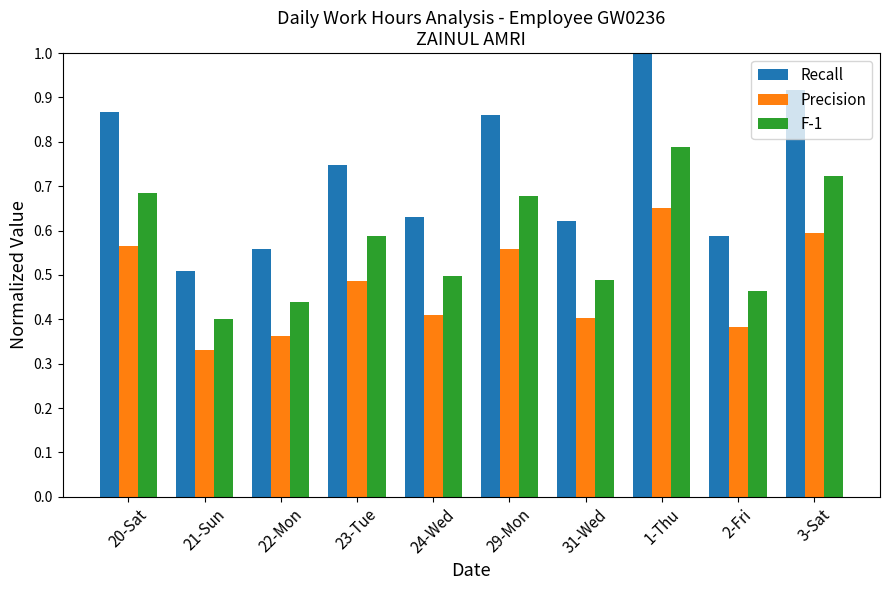

What is the total value across all series at 1-Thu?

2.4